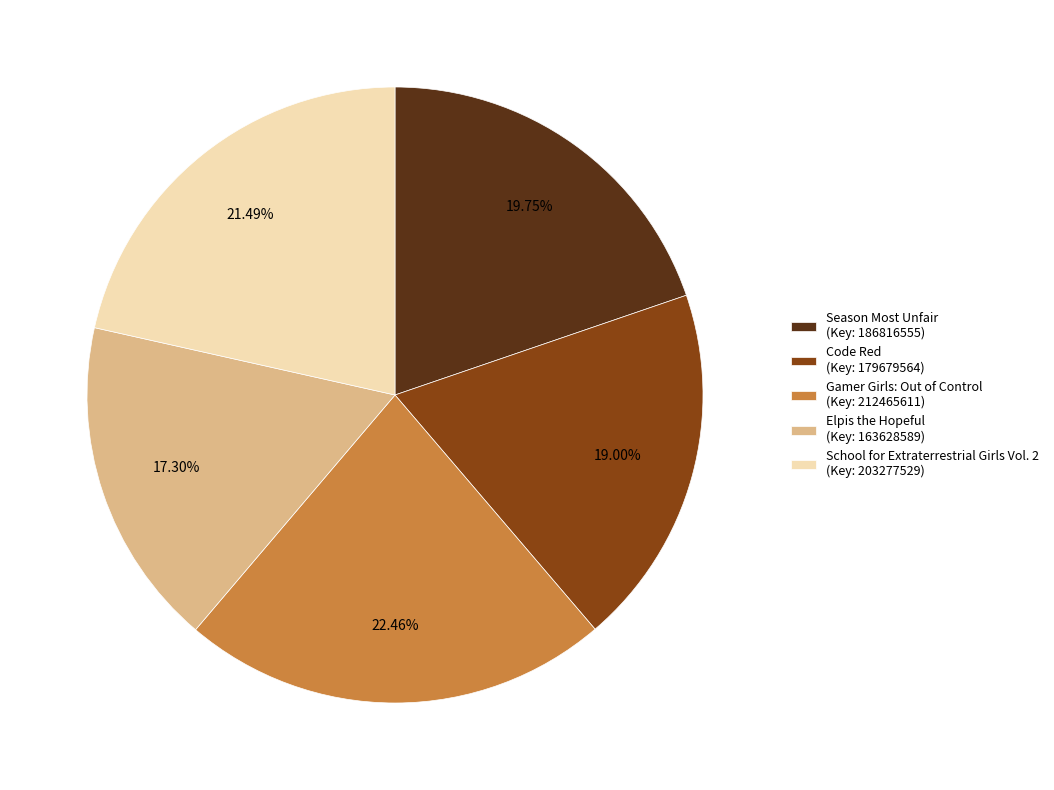

To the nearest percent, what is the combined percentage of Gamer Girls: Out of Control and Code Red?

41%